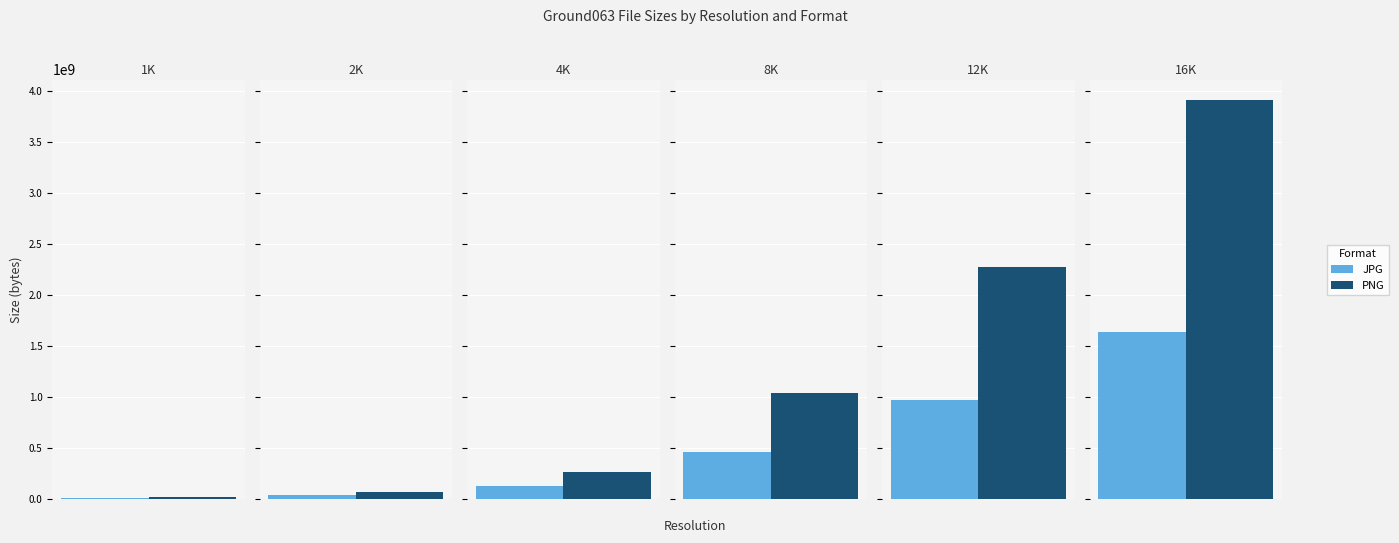

At which label does JPG first exceed 464949589?

12K